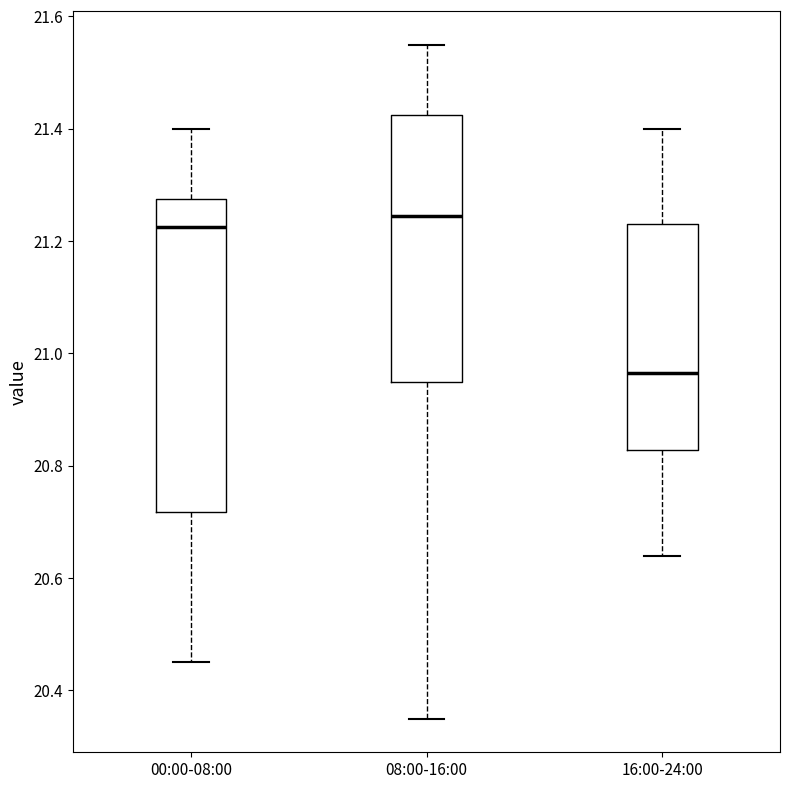

Where does the upper whisker of the box for 00:00-08:00 end on the y-axis? The values are not printed on the chart, so give them approximately, as read against the axis.

21.40